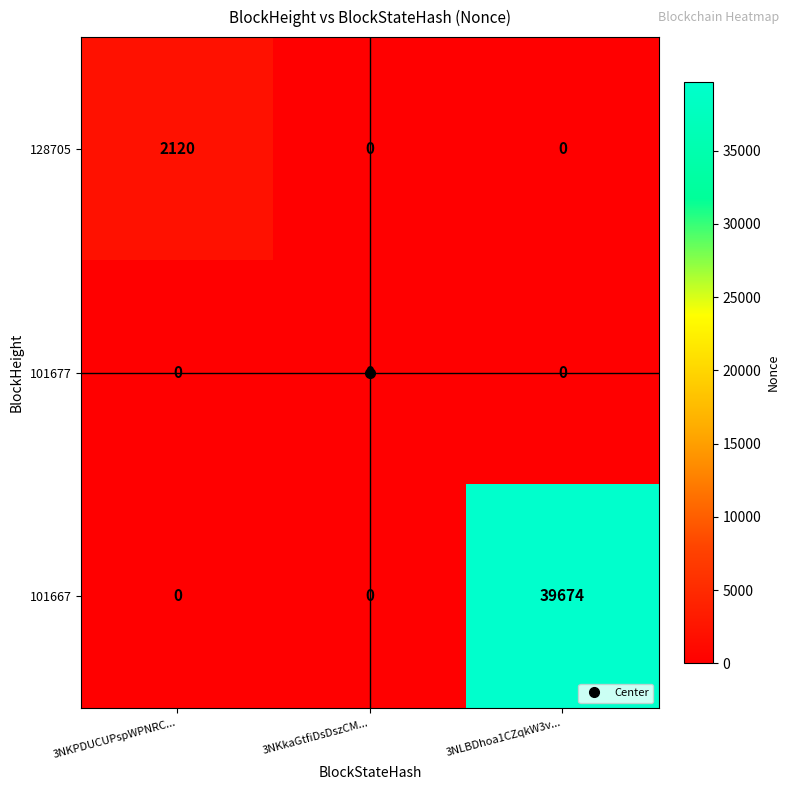

Between 3NKPDUCUPspWPNRC... and 3NLBDhoa1CZqkW3v..., which series saw the biggest shift?

101667